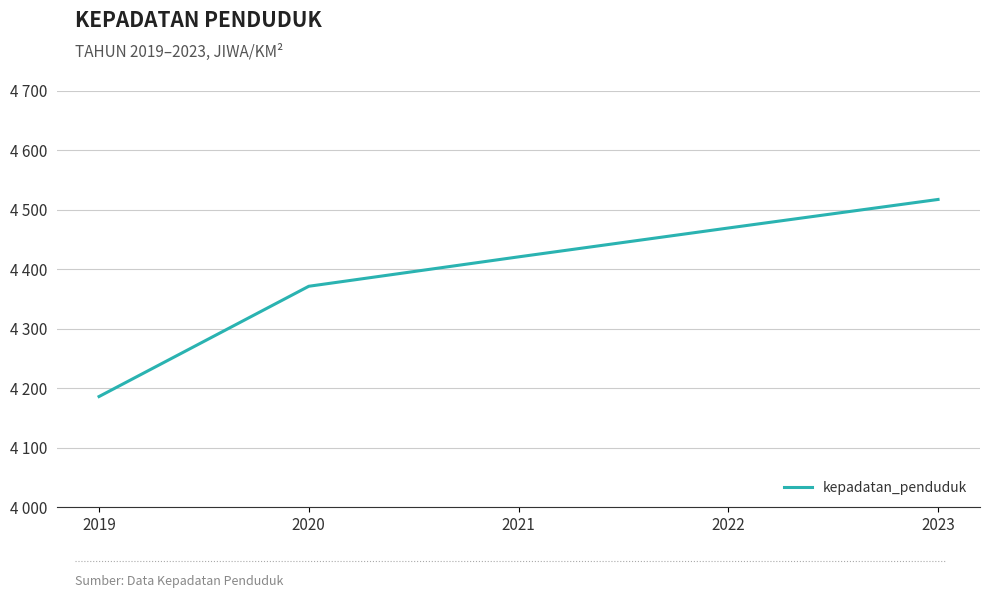

Reading right to left, what are all the values shown in this chart?

2023=4517.0	2022=4469.1	2021=4420.6	2020=4371.2	2019=4186.0